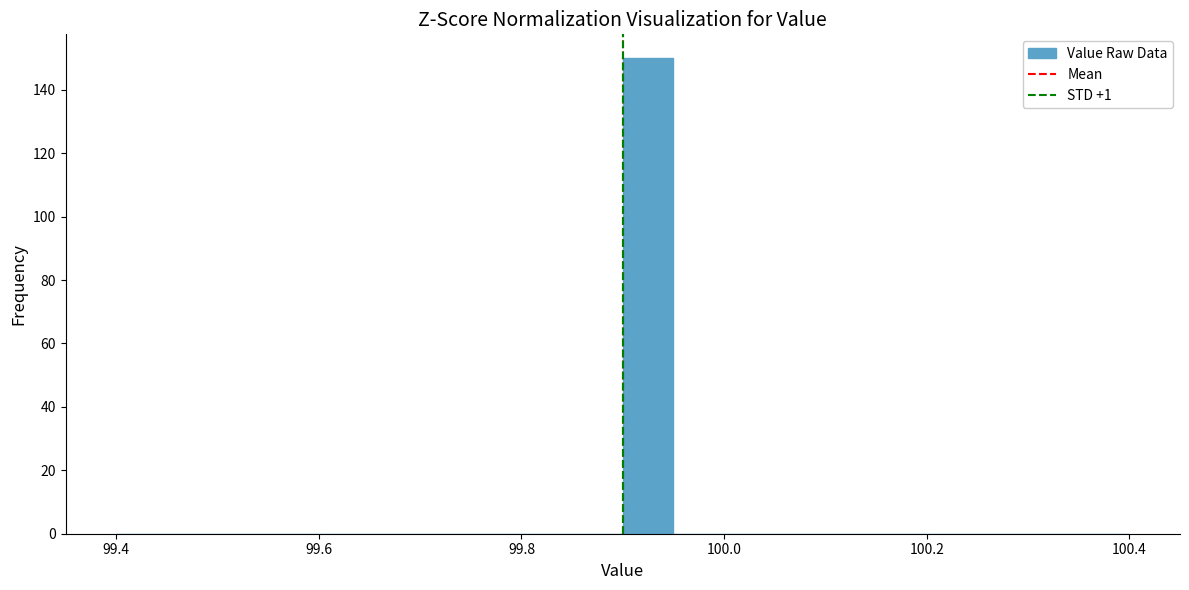

Read against the x-axis, roughly where is the centre of the tallest bar?

99.92